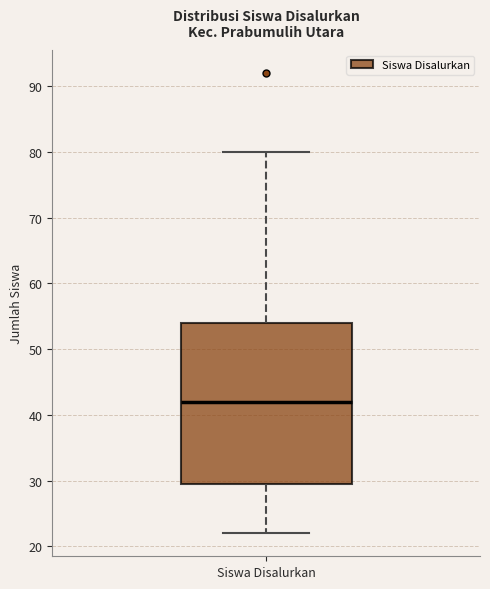

Where does the upper whisker of the box for Siswa Disalurkan end on the y-axis? The values are not printed on the chart, so give them approximately, as read against the axis.

80